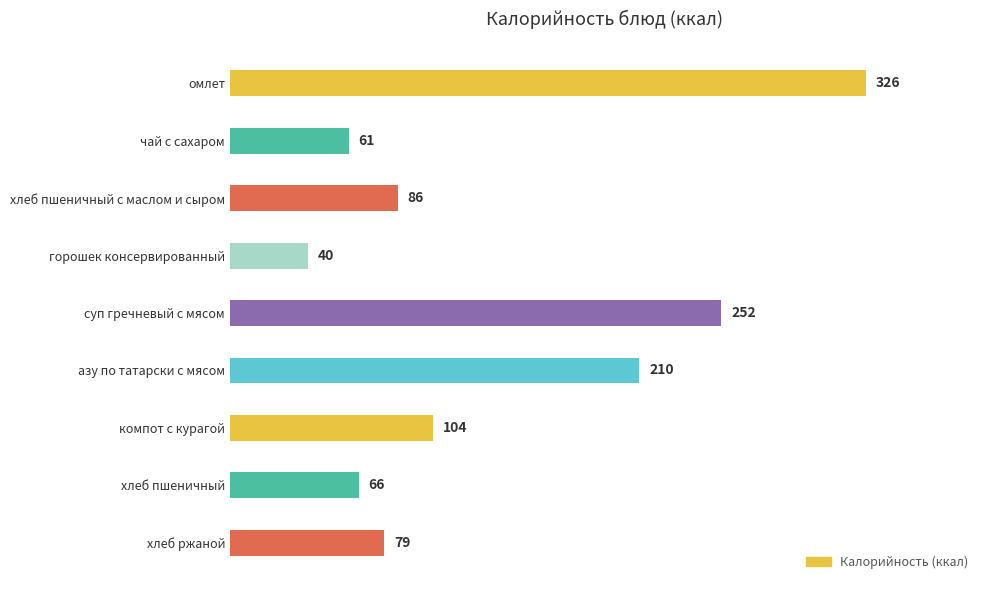

True or false: the data shows 100 at хлеб пшеничный.

False